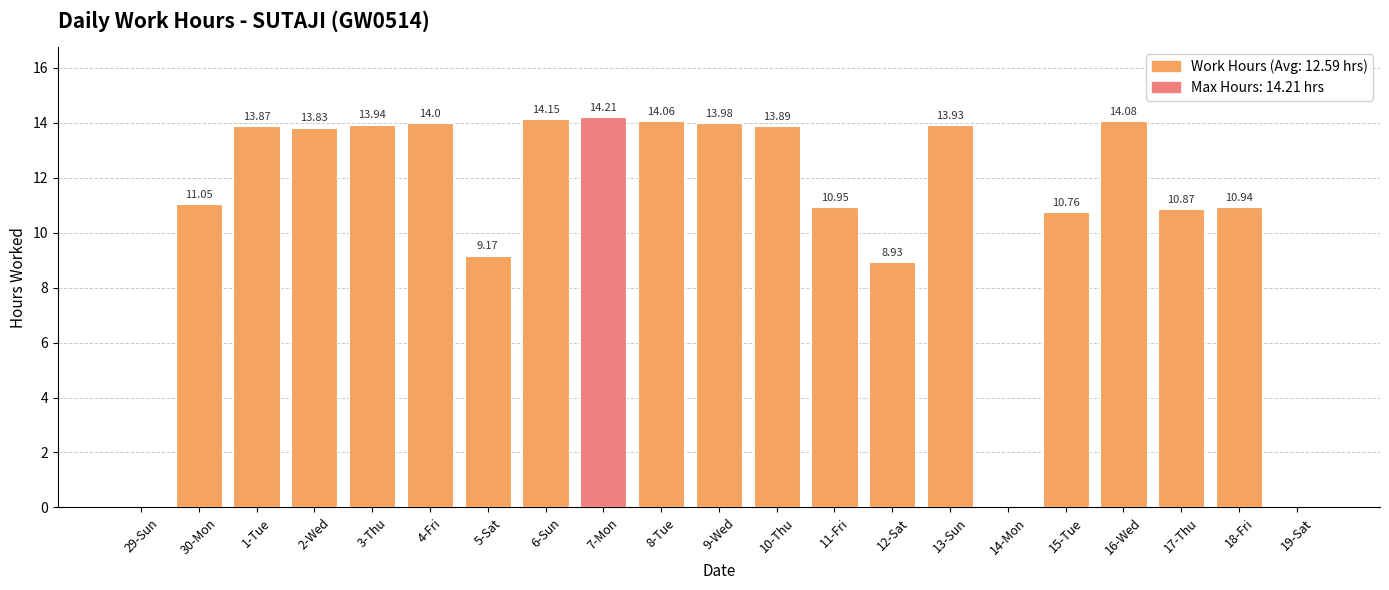

What is the average value?

10.8